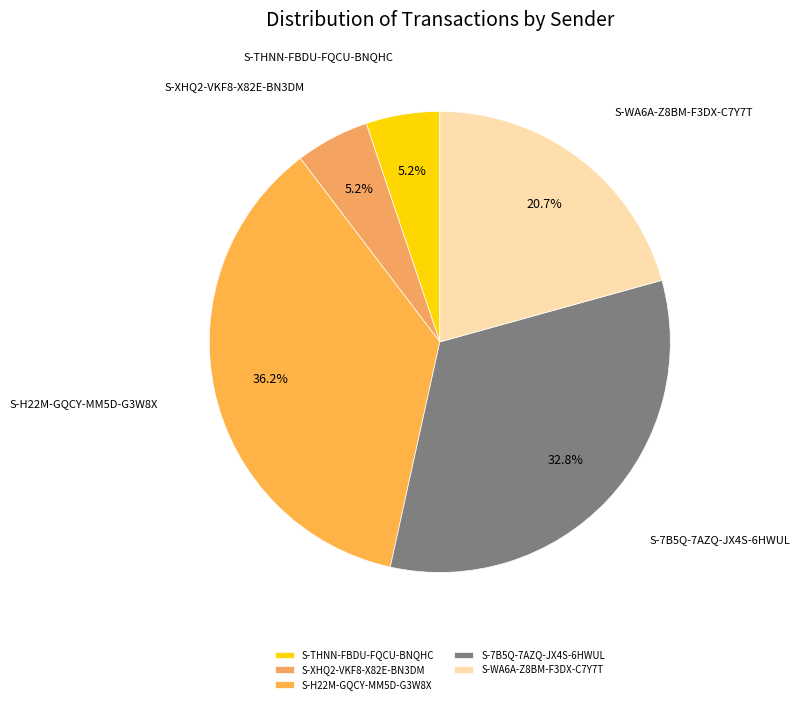

To the nearest percent, what is the combined percentage of S-7B5Q-7AZQ-JX4S-6HWUL and S-H22M-GQCY-MM5D-G3W8X?

69%